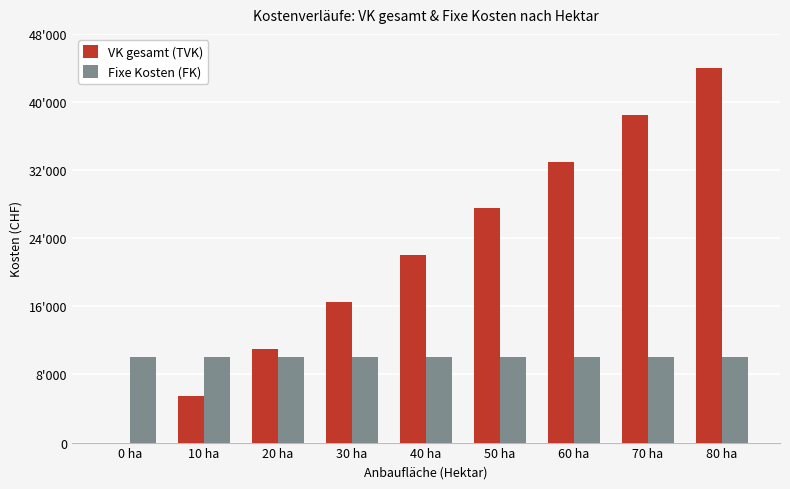

The value of VK gesamt (TVK) at 20 ha is 11000. True or false?

True